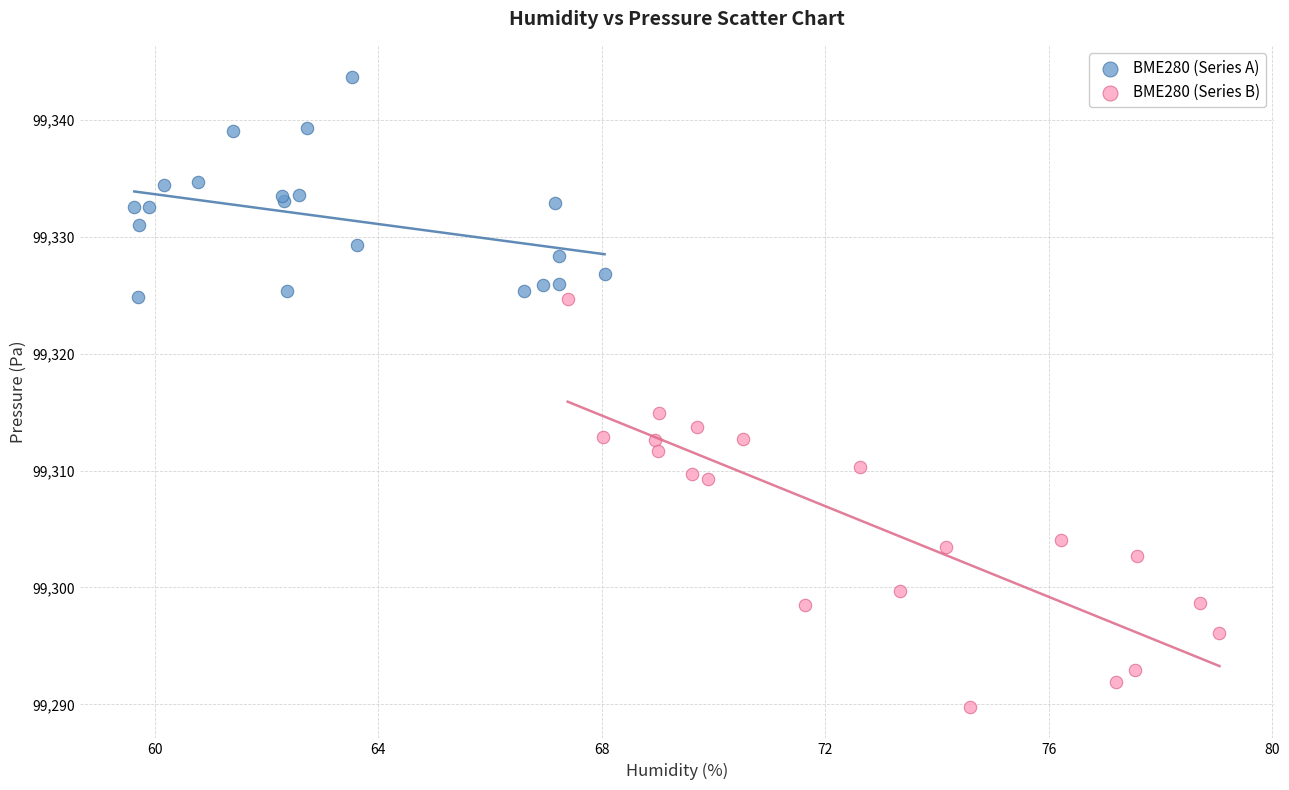

Which series reaches the maximum Y coordinate?

BME280 (Series A)